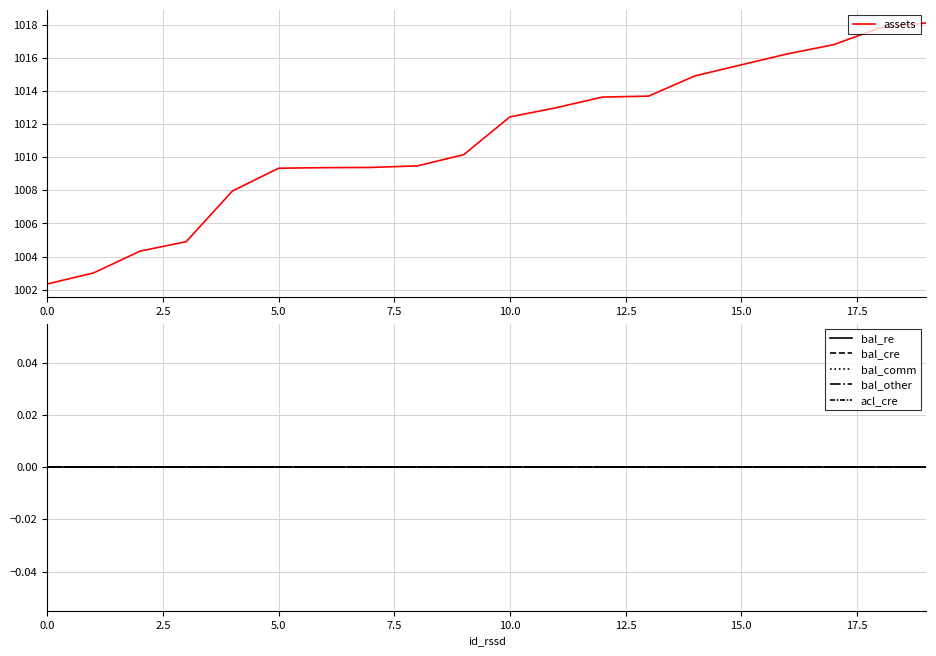

The bal_re series shows 0 at 7.5. True or false?

True